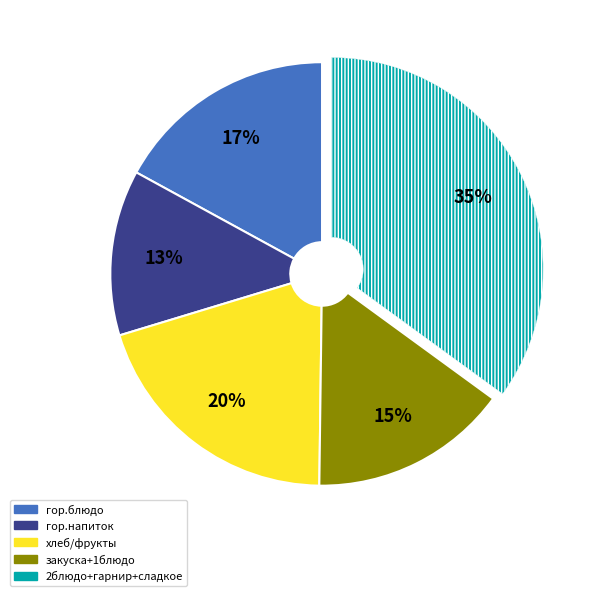

Is there a majority slice in this chart?

No